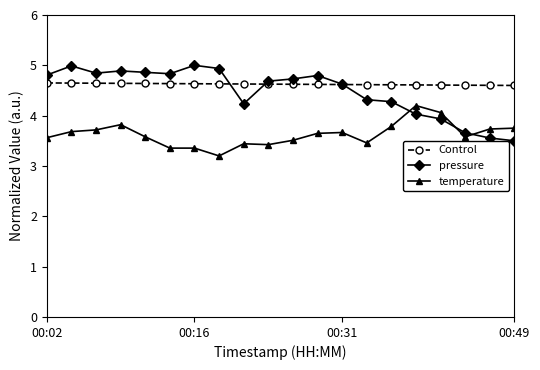

What is the value of the temperature point at the 1st from the left?

3.6